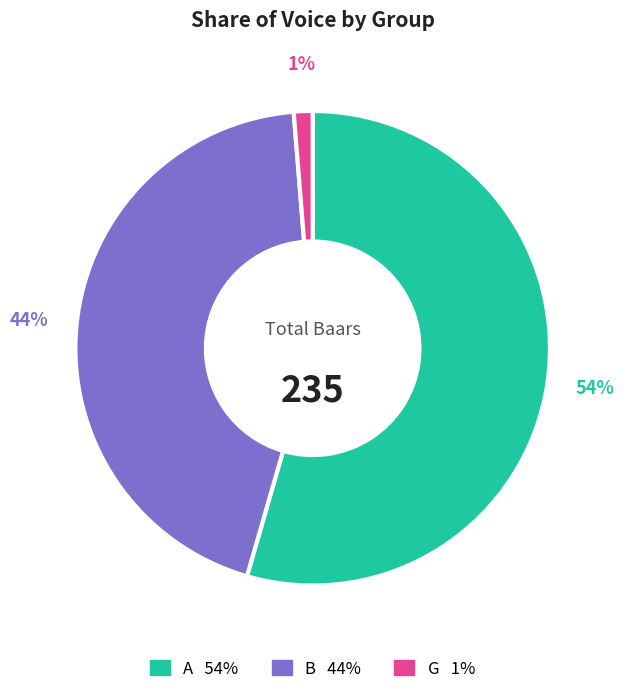

Does any single category account for the majority?

Yes